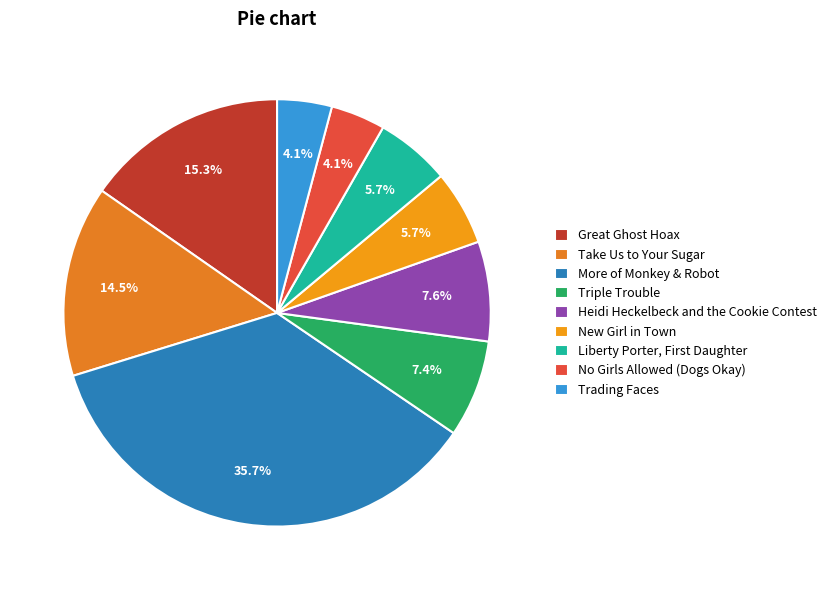

To the nearest percent, what percentage of the pie is More of Monkey & Robot?

36%